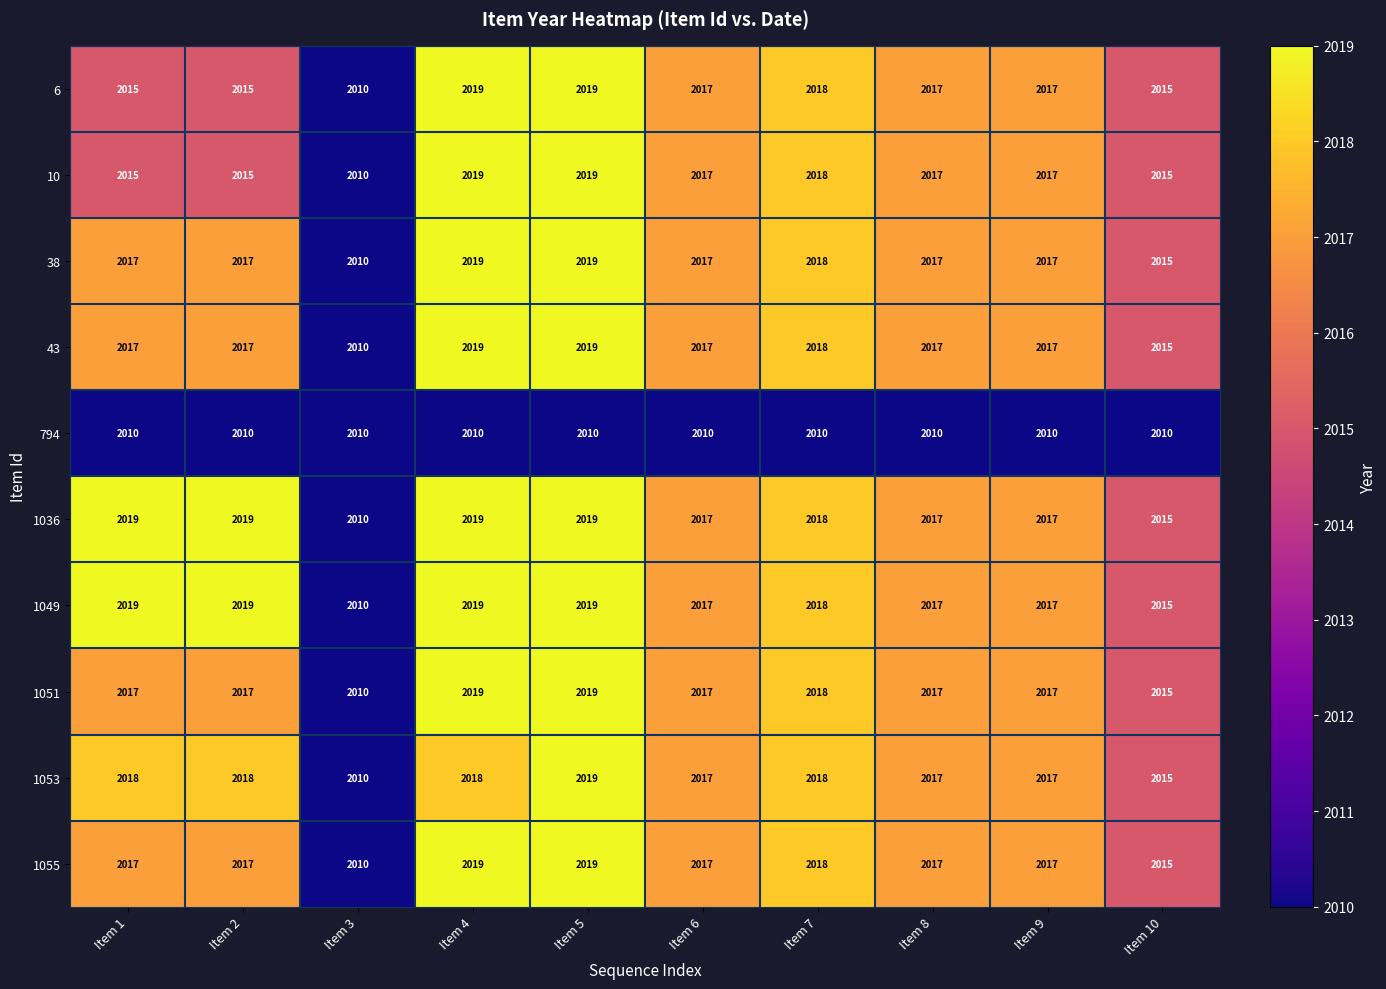

At which category is the sum across all series the highest?

Item 5